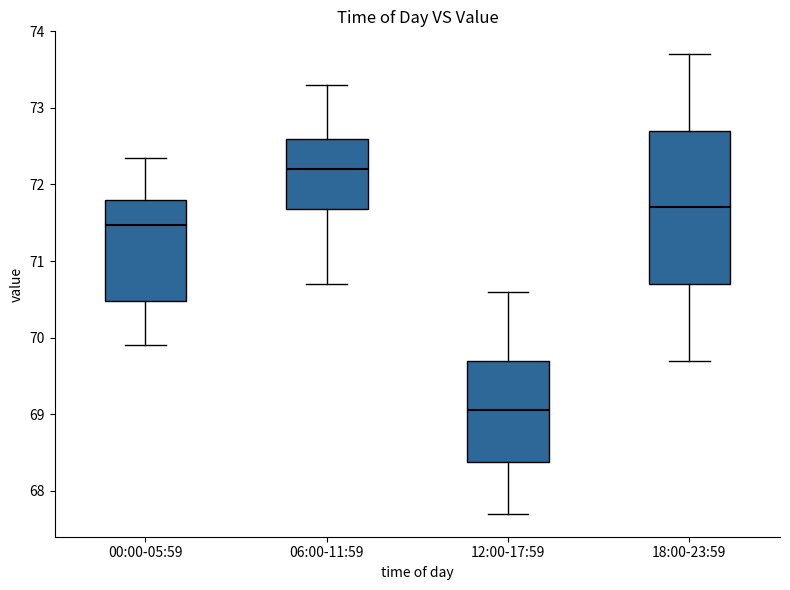

Reading left to right, read every box against the y-axis: the position of its median line, the range the box covers, and the ends of its whiskers. The values are not printed on the chart, so give them approximately, as read against the axis.

00:00-05:59: median 71.5, box 70.5 to 71.8, whiskers 69.9 to 72.3
06:00-11:59: median 72.2, box 71.7 to 72.6, whiskers 70.7 to 73.3
12:00-17:59: median 69.1, box 68.4 to 69.7, whiskers 67.7 to 70.6
18:00-23:59: median 71.7, box 70.7 to 72.7, whiskers 69.7 to 73.7